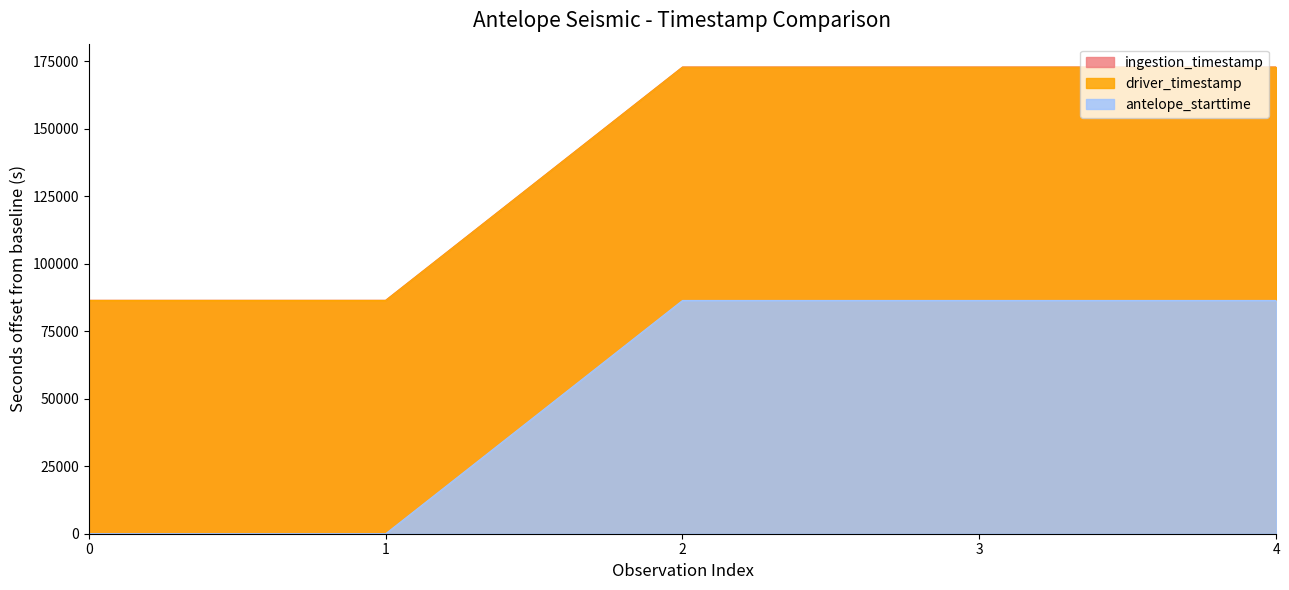

In ingestion_timestamp, how many points are higher than both neighbors (excluding endpoints)?

1